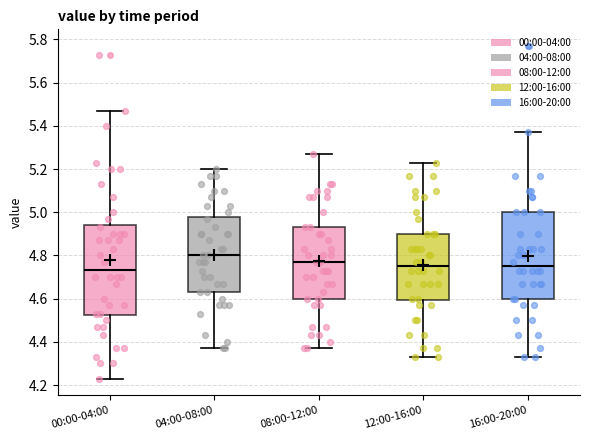

Where does the median line of the box for 16:00-20:00 sit on the y-axis? The values are not printed on the chart, so give them approximately, as read against the axis.

4.76